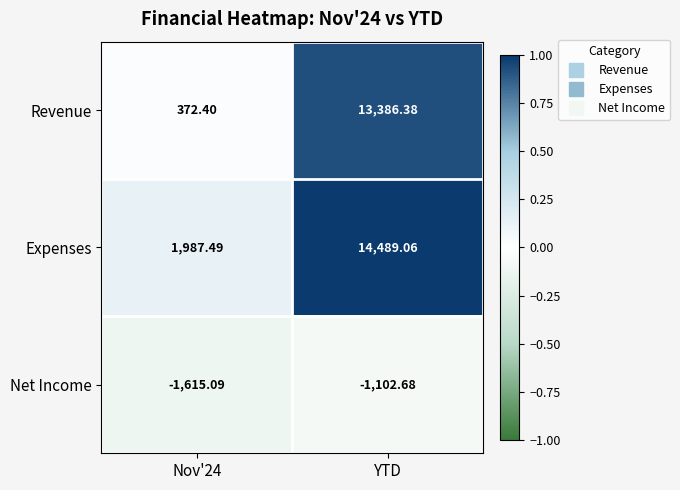

Which label corresponds to the largest value in the chart?

YTD